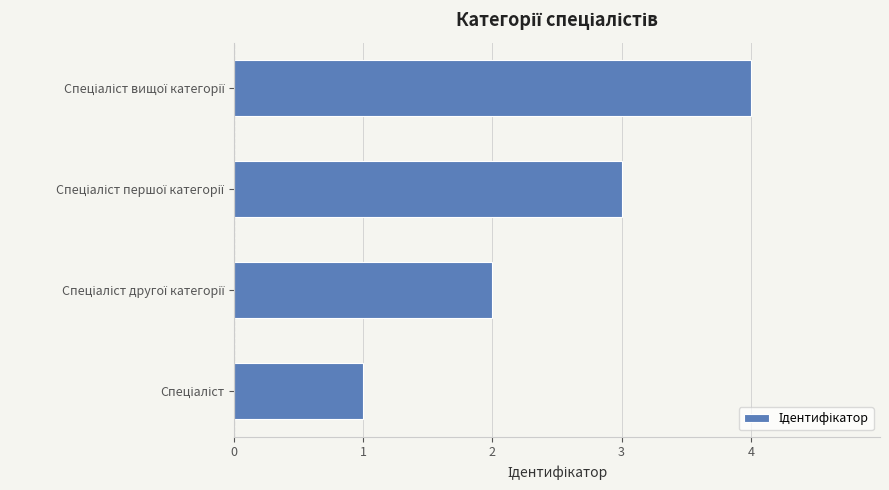

What is the maximum value shown in the chart?

4